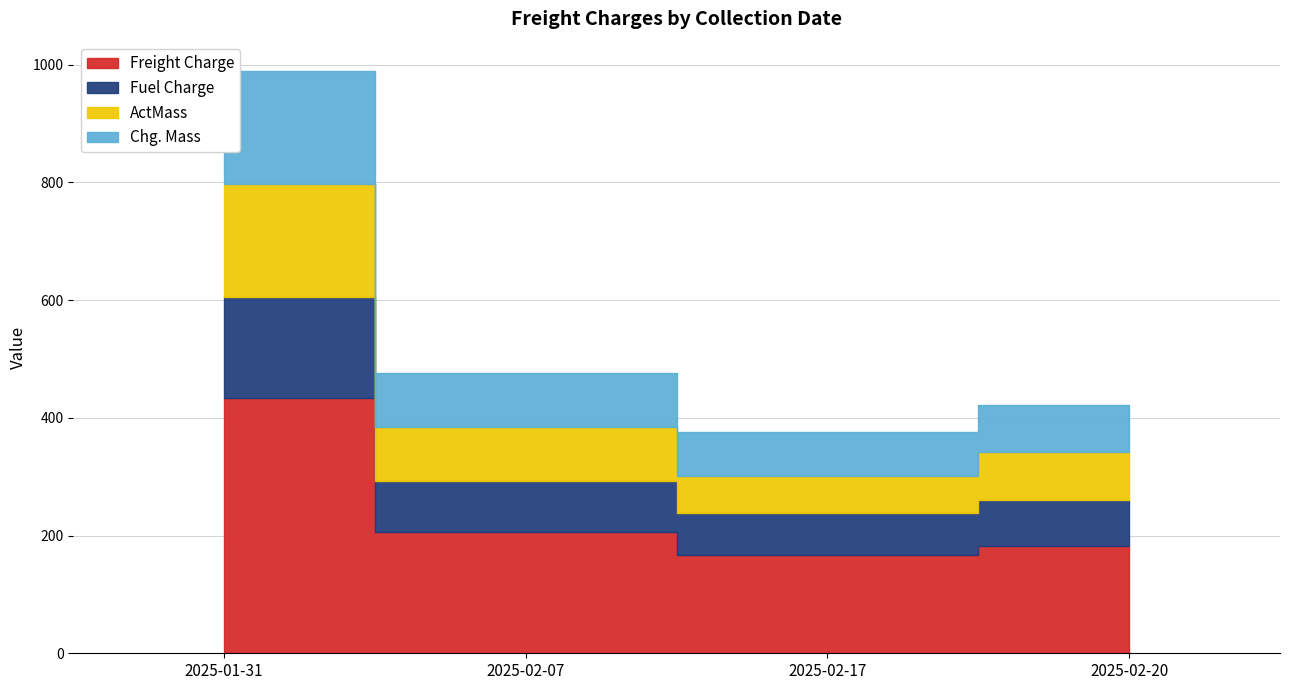

At which category is the sum across all series the highest?

2025-01-31